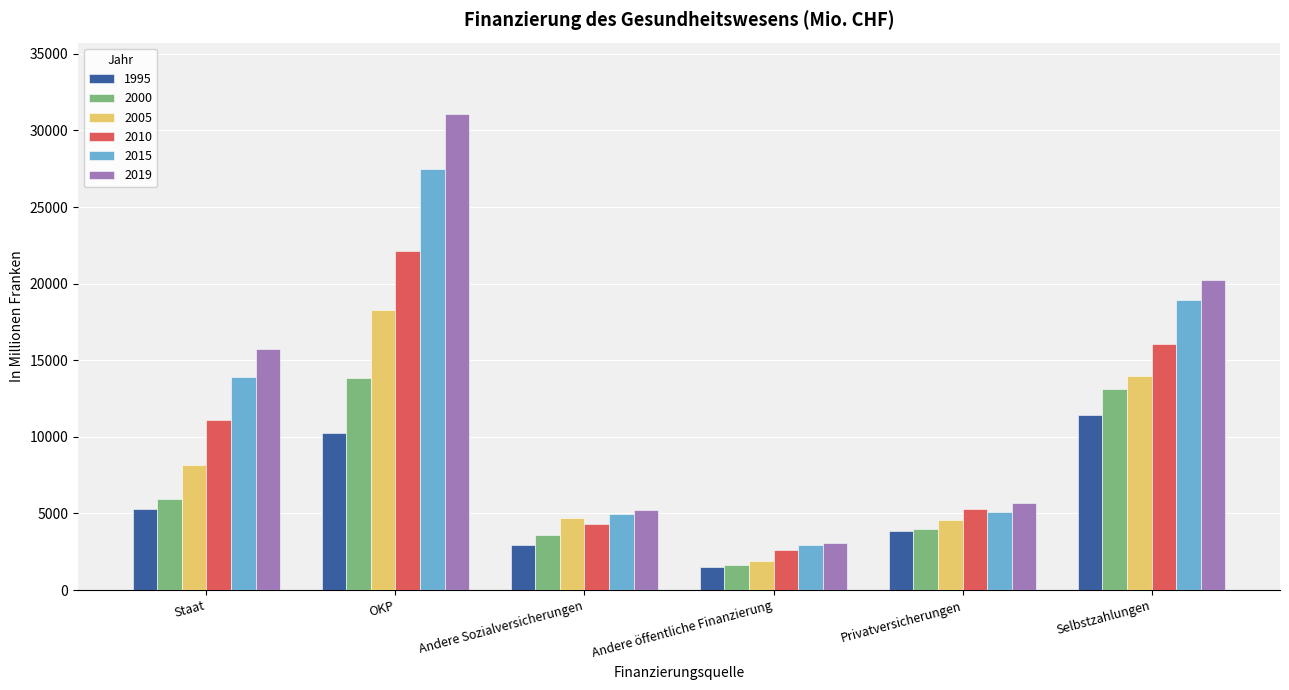

How many bars are there in each group?

6